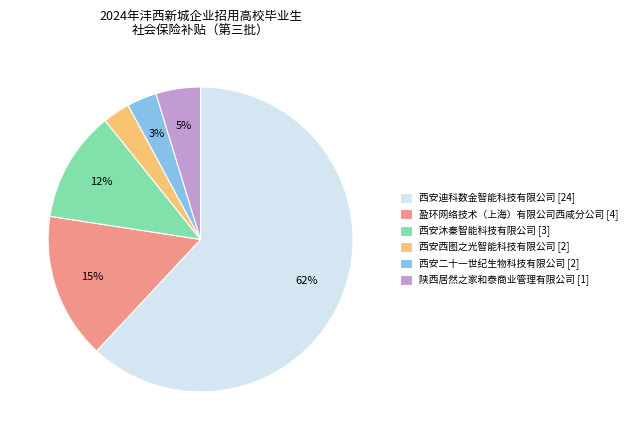

To the nearest percent, what is the combined percentage of 西安二十一世纪生物科技有限公司 and 西安西图之光智能科技有限公司?

6%